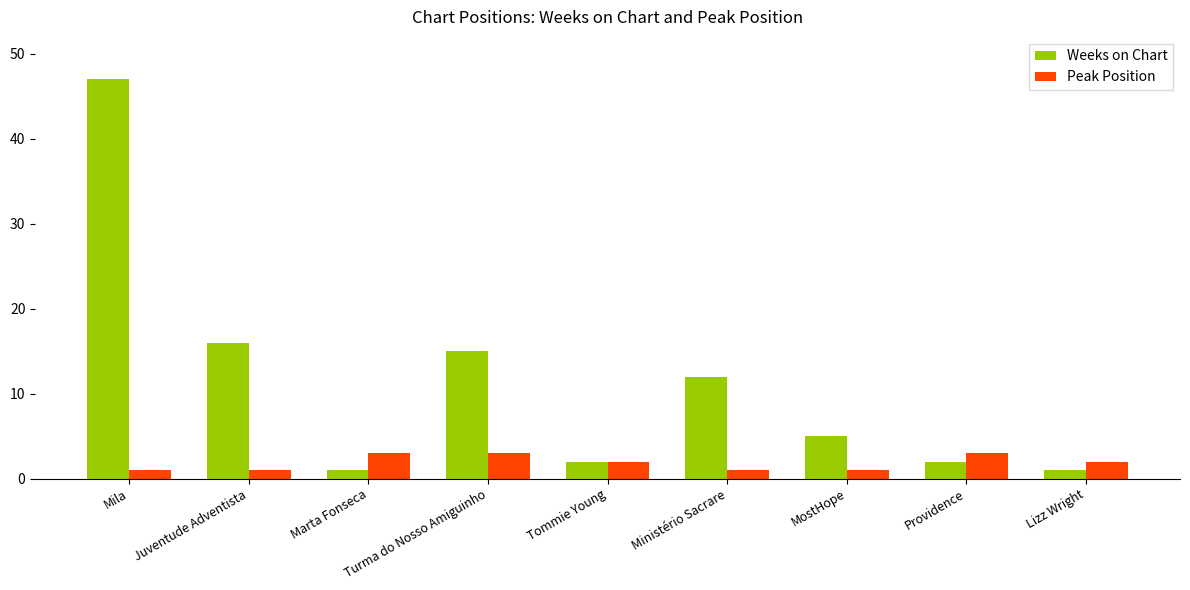

Which series changed the most between Marta Fonseca and Ministério Sacrare?

Weeks on Chart